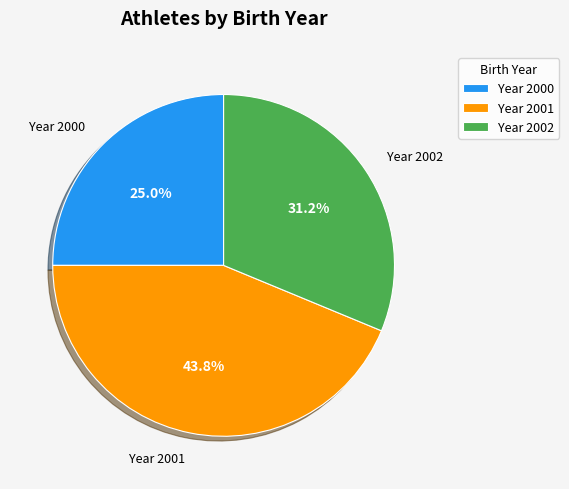

Approximately how many times larger is the value at Year 2000 compared to Year 2002?

0.8